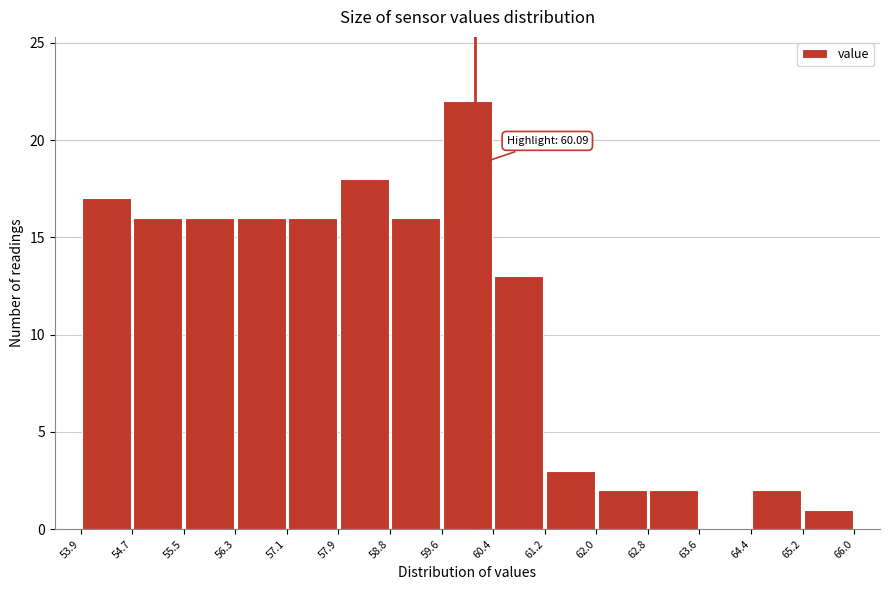

Which range on the x-axis has the tallest bar?

59.6 to 60.4